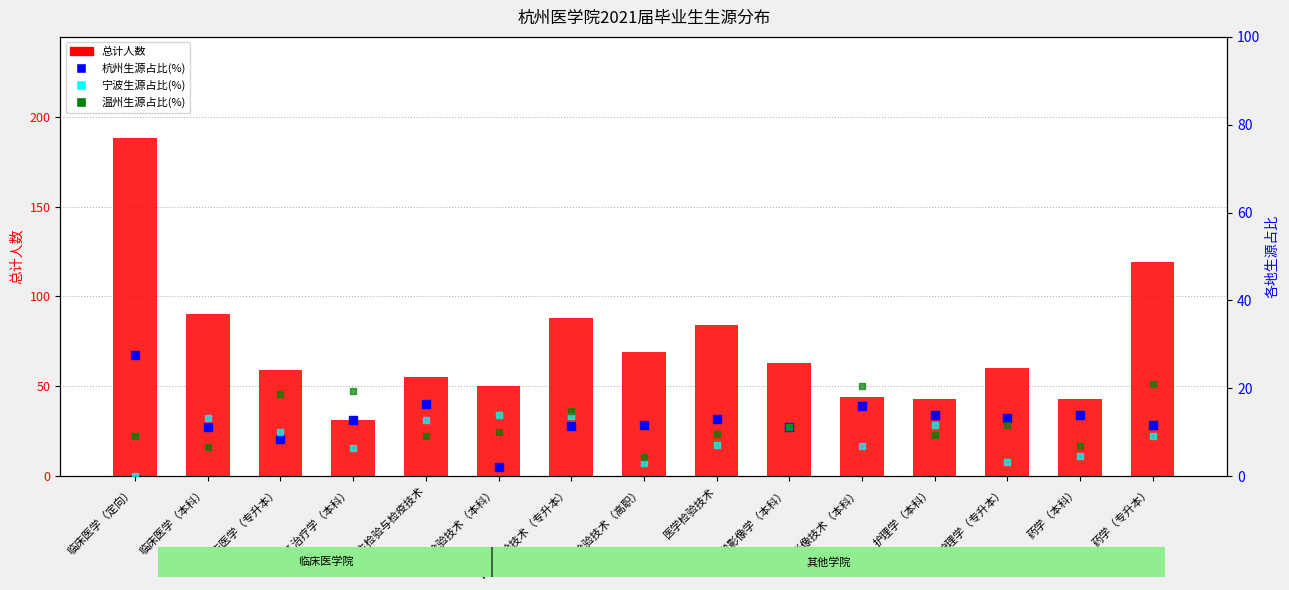

At how many categories does at least one series exceed 62?

7